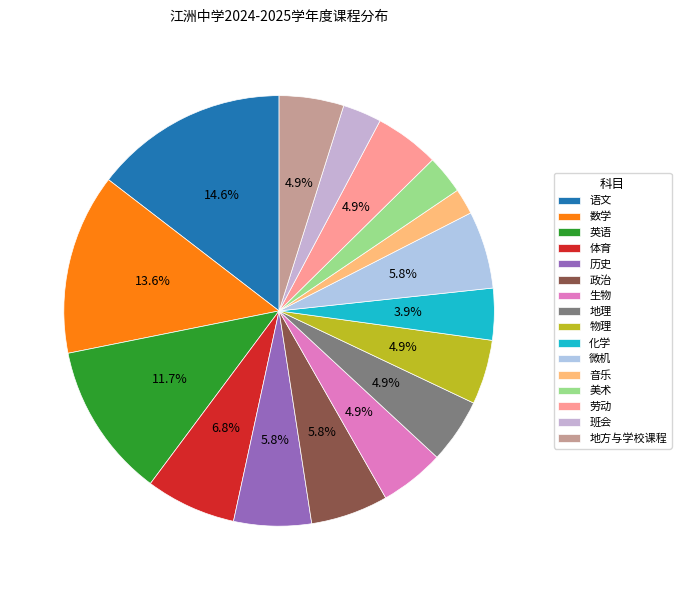

Which category has the biggest portion of the pie?

语文